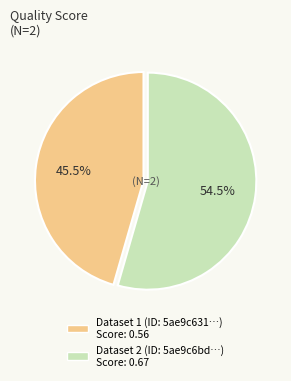

To the nearest percent, what is the average slice percentage?

50%